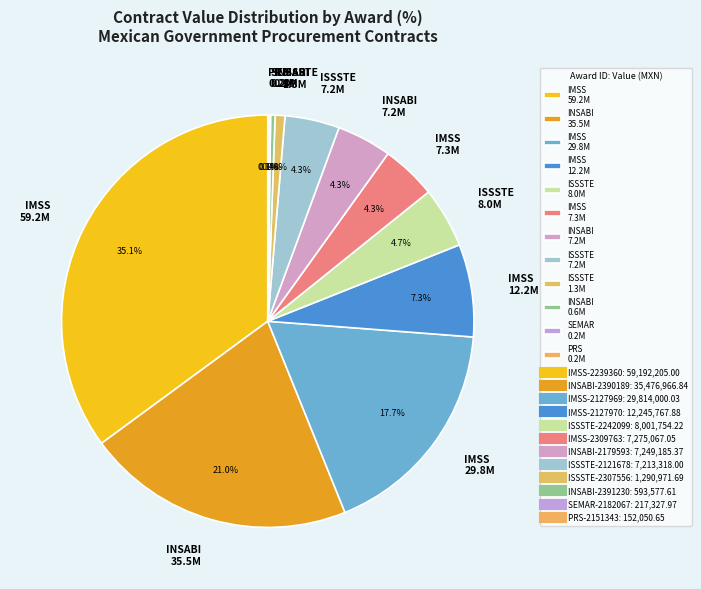

Combined, what portion of the pie is INSABI 35.5M and ISSSTE 1.3M?

21.8%